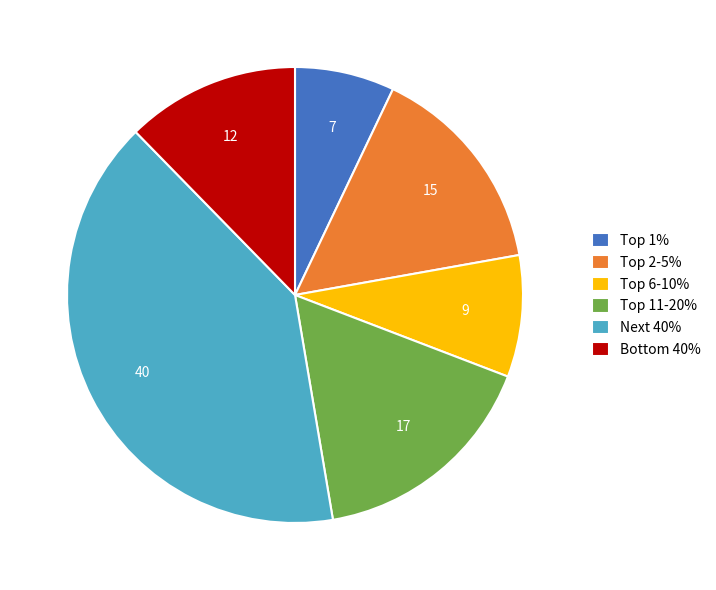

Which category has the biggest portion of the pie?

Next 40%